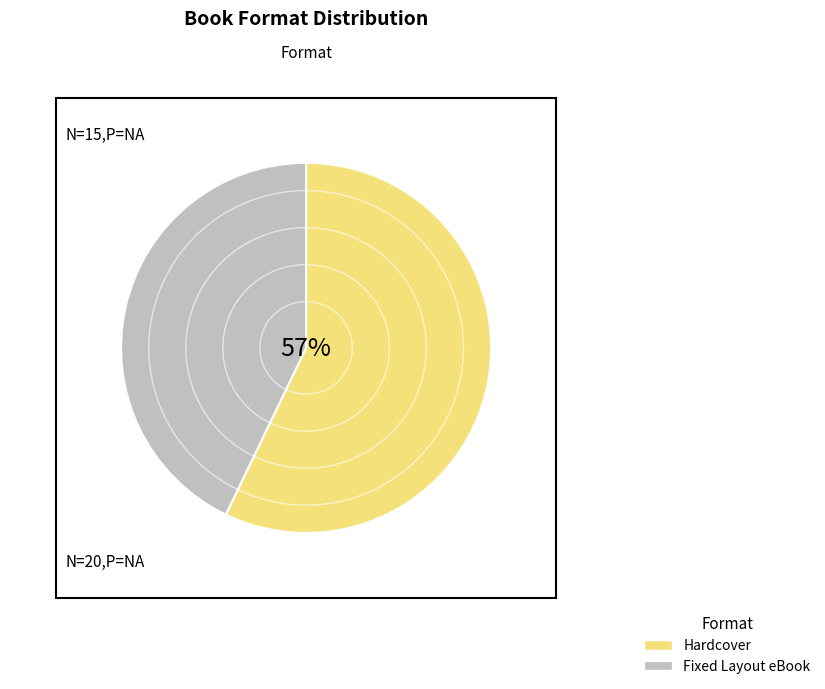

Which category accounts for the majority?

Hardcover